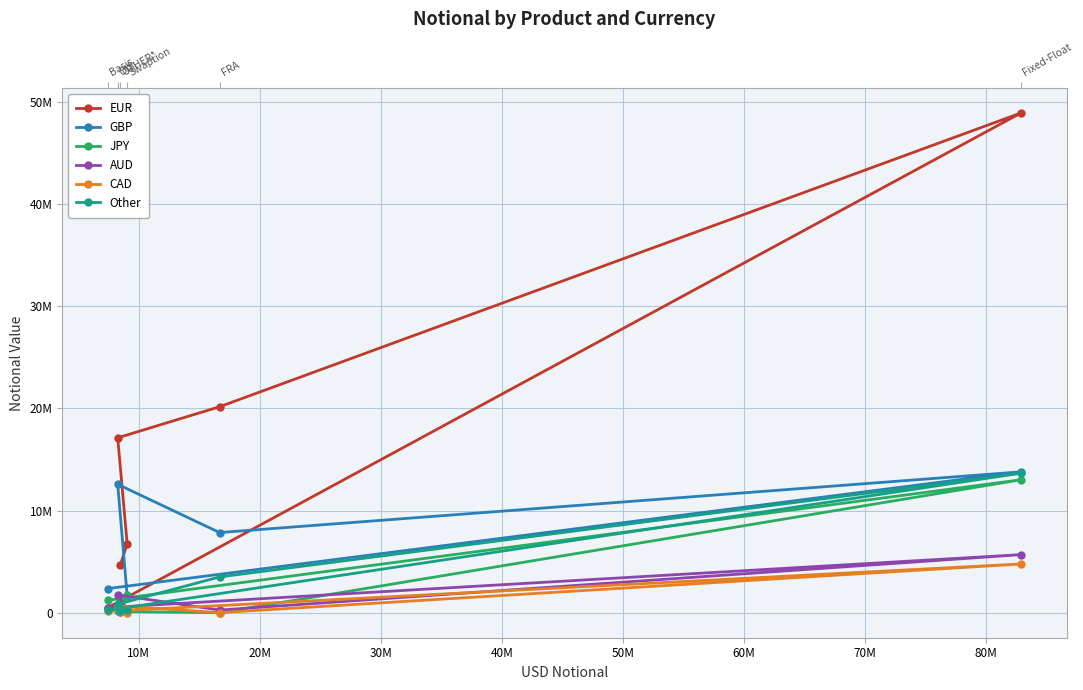

How many interior local valleys does the GBP series have?

1